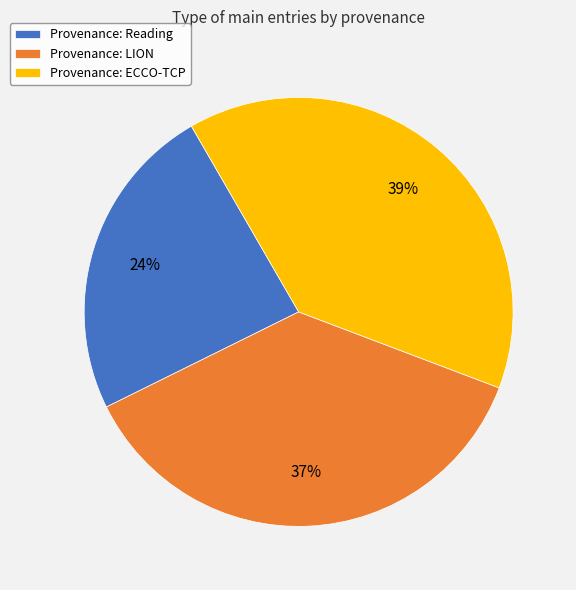

Combined, do Provenance: Reading and Provenance: LION account for over 50%?

Yes